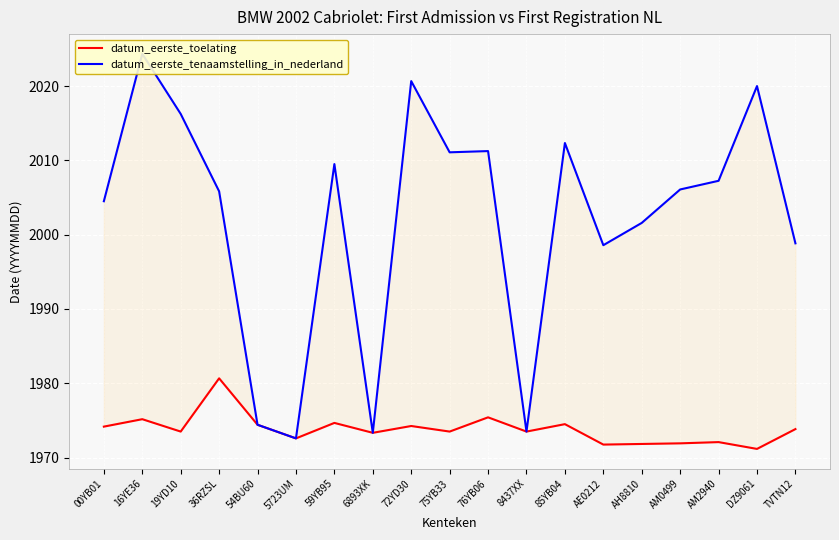

What value does the datum_eerste_tenaamstelling_in_nederland series have at 19YD10?

2016.2